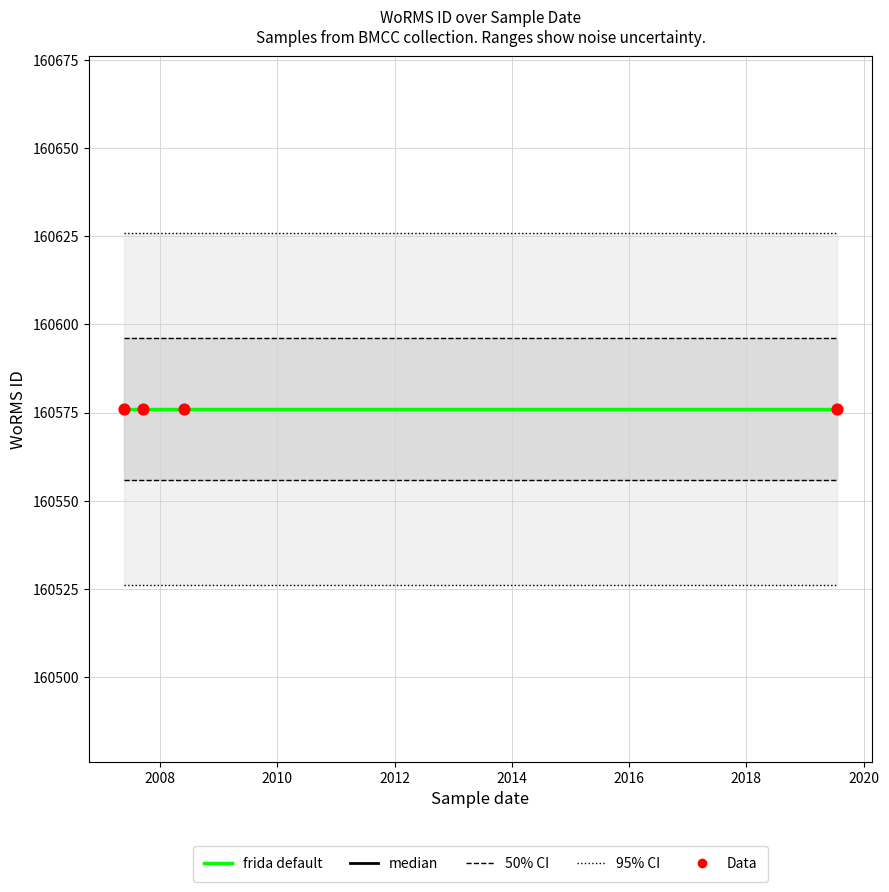

Which series contains the lowest Y value?

median